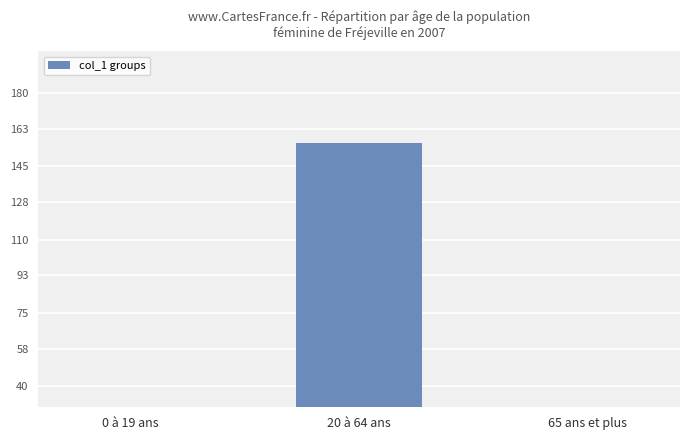

What position from the right is 0 à 19 ans?

3